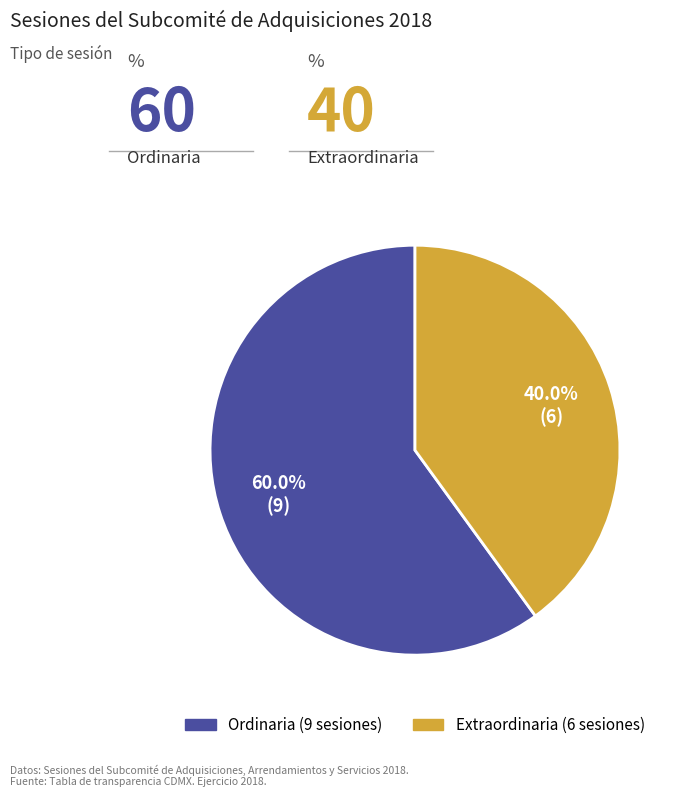

How many slices are in this pie chart?

2